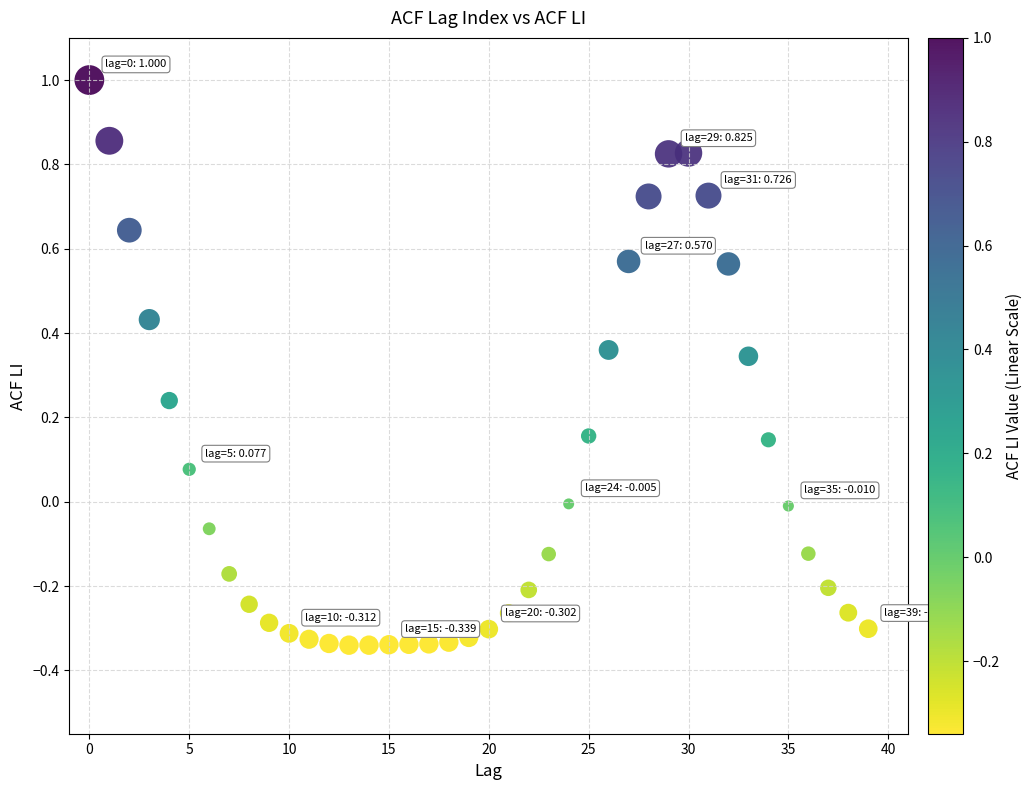

What is the range of Y values (max minus min)?

1.3